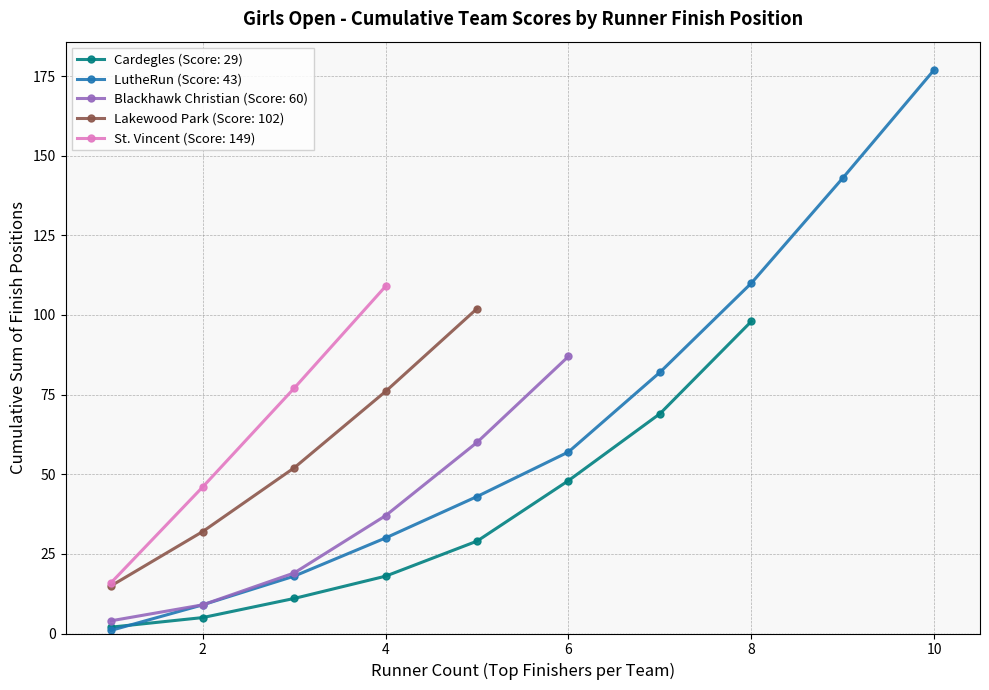

True or false: Cardegles (Score: 29) has more than 1 points higher than both neighbors.

False